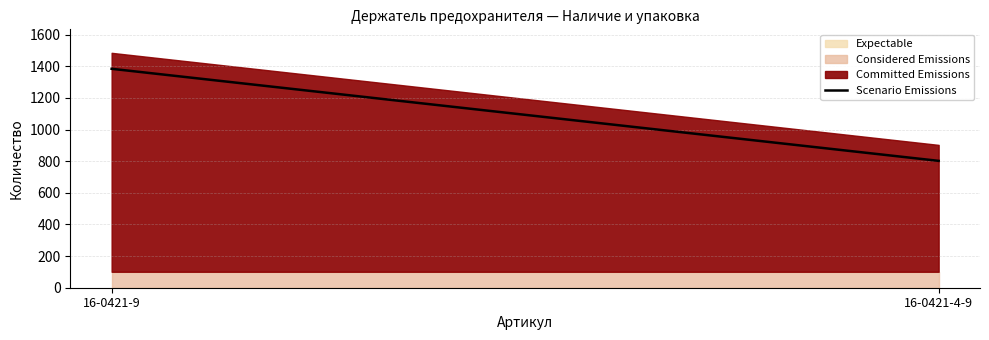

How many values are below 1384?

1